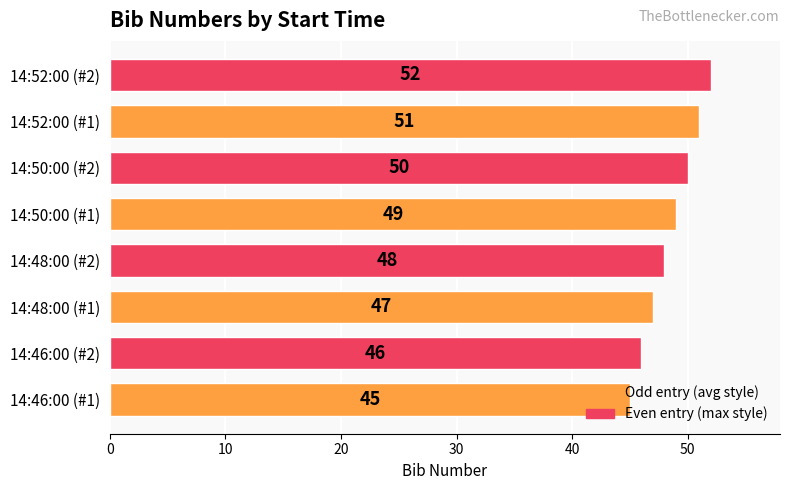

How many categories are shown in the chart?

8